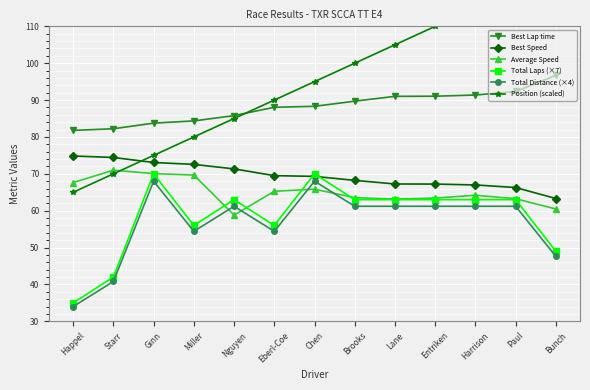

What is the value of the Best Speed point at the 1st from the left?

74.8